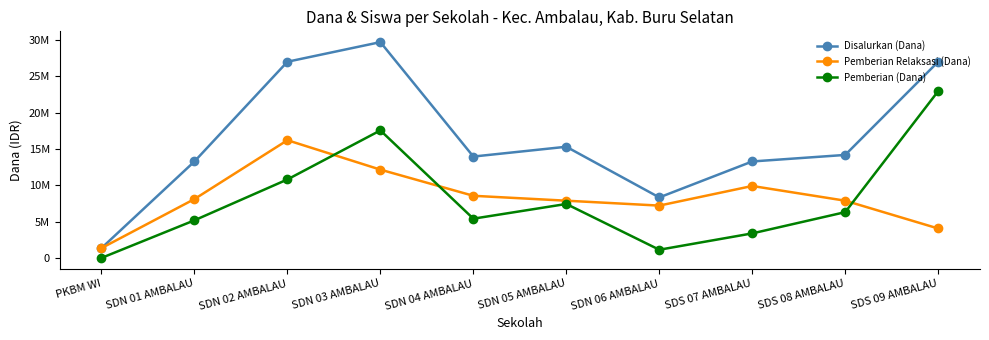

At which category does the chart reach its peak across all series?

SDN 03 AMBALAU